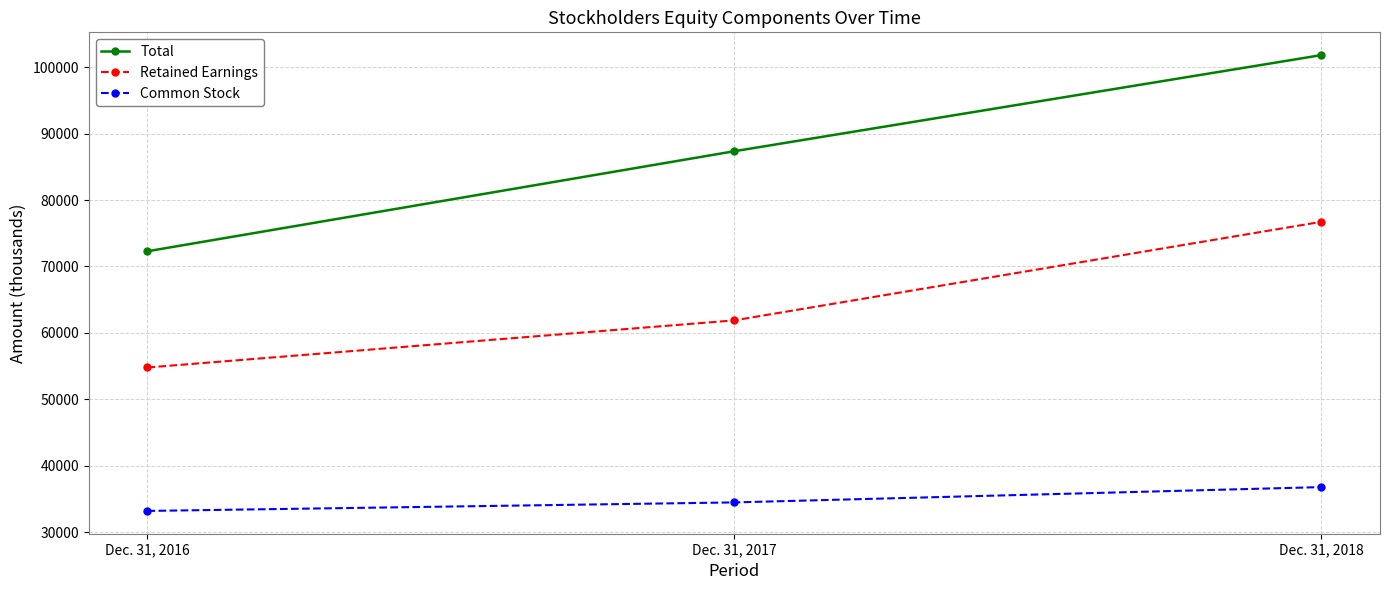

What is the value of the Total point at the 1st from the left?

72286